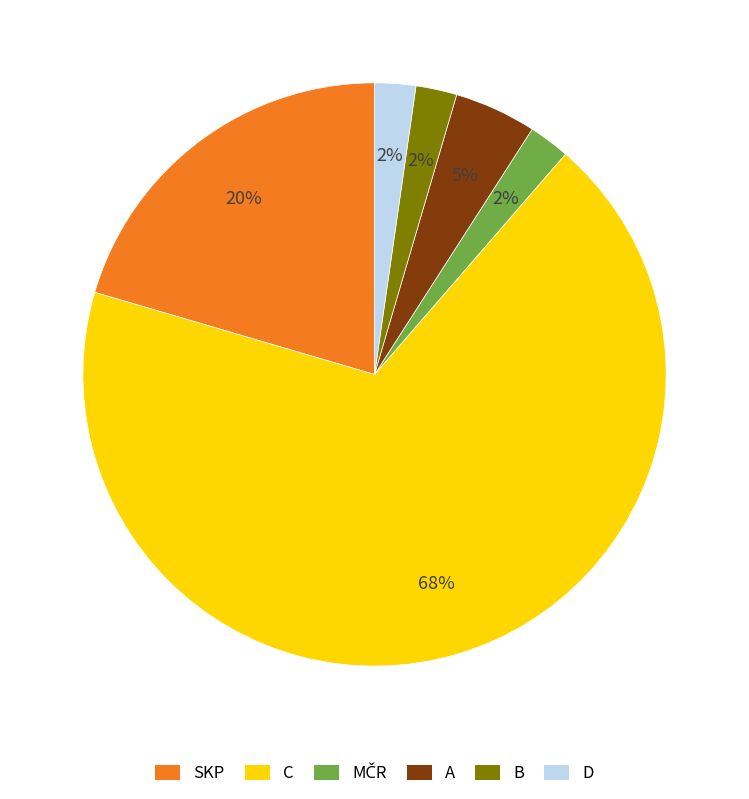

Which category has the biggest portion of the pie?

C